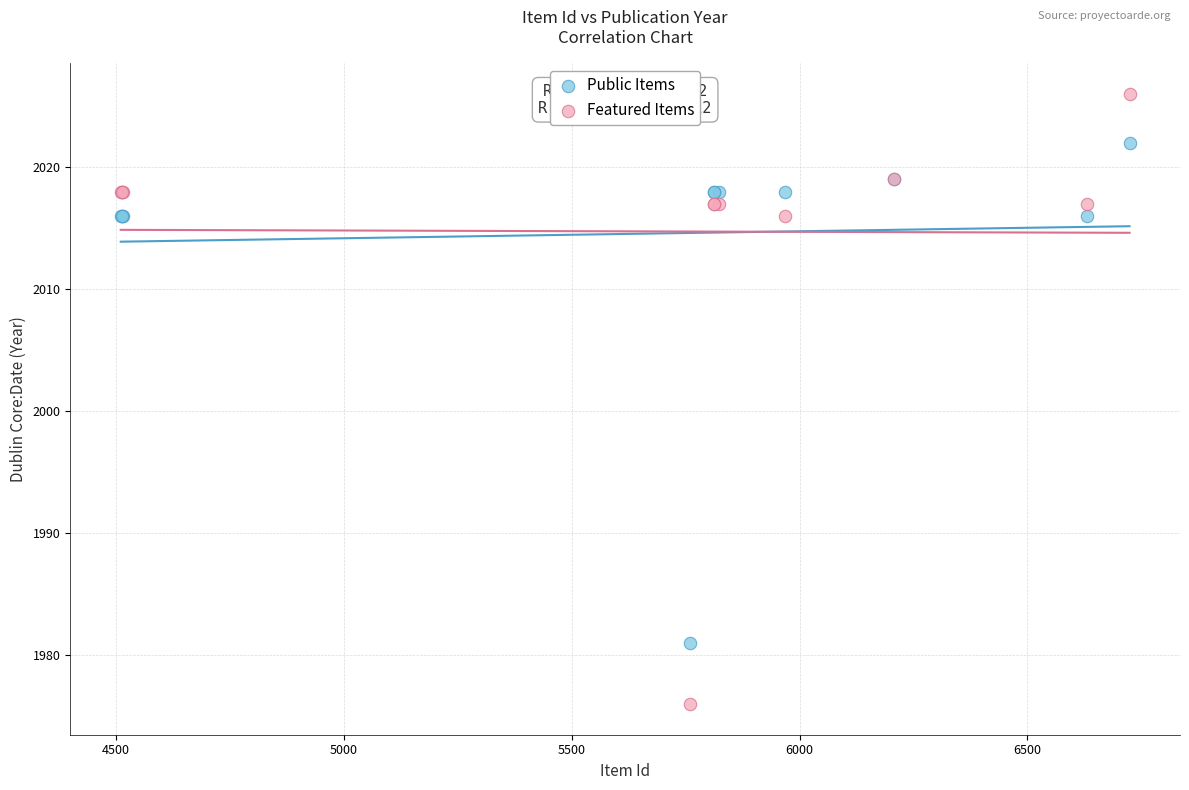

Which series has the largest Y range (max minus min)?

Featured Items